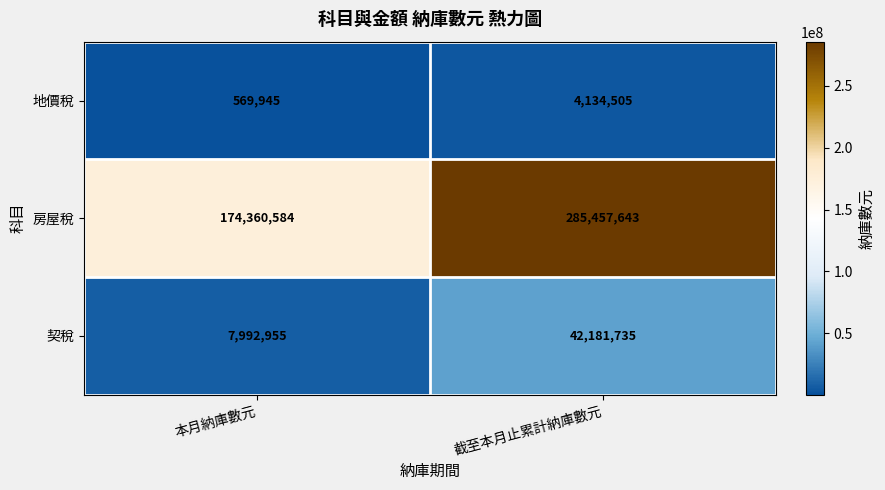

True or false: 房屋稅 has a value of 307305164 at 本月納庫數元.

False